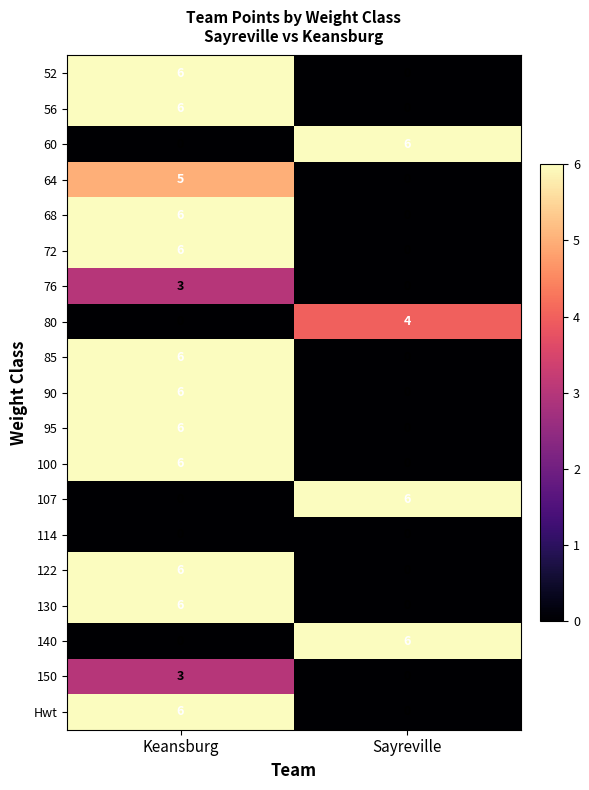

The 80 series shows 4 at Sayreville. True or false?

True